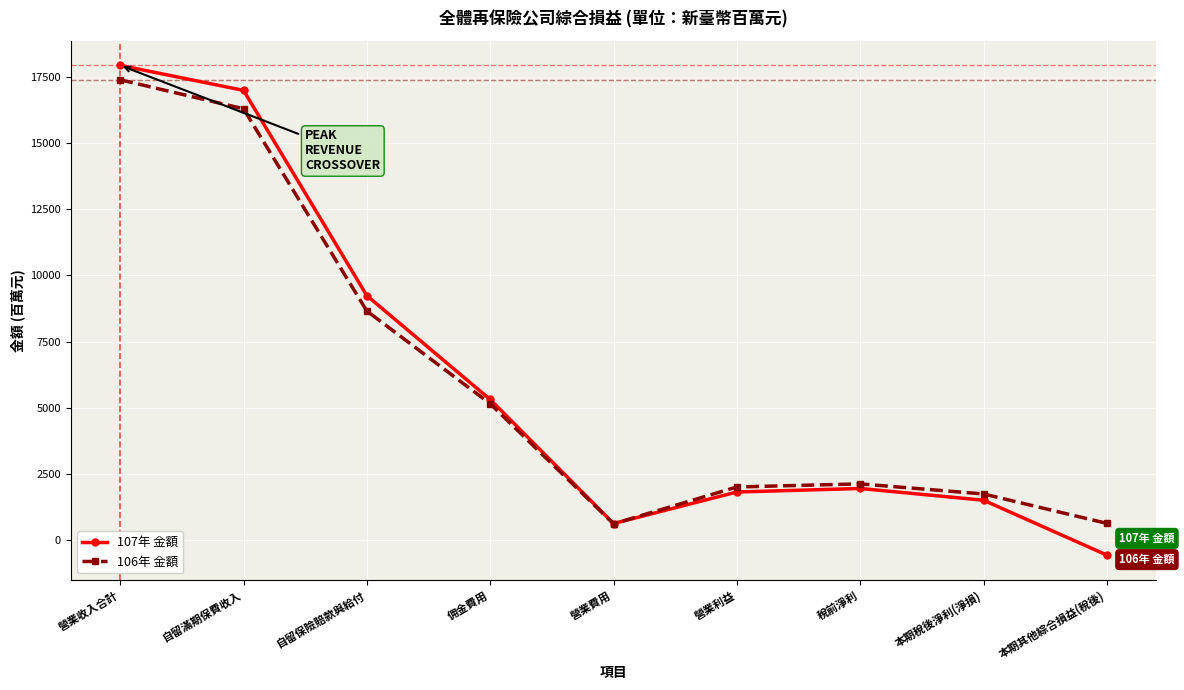

What is the value of the 106年 金額 point at the 7th from the left?

2136